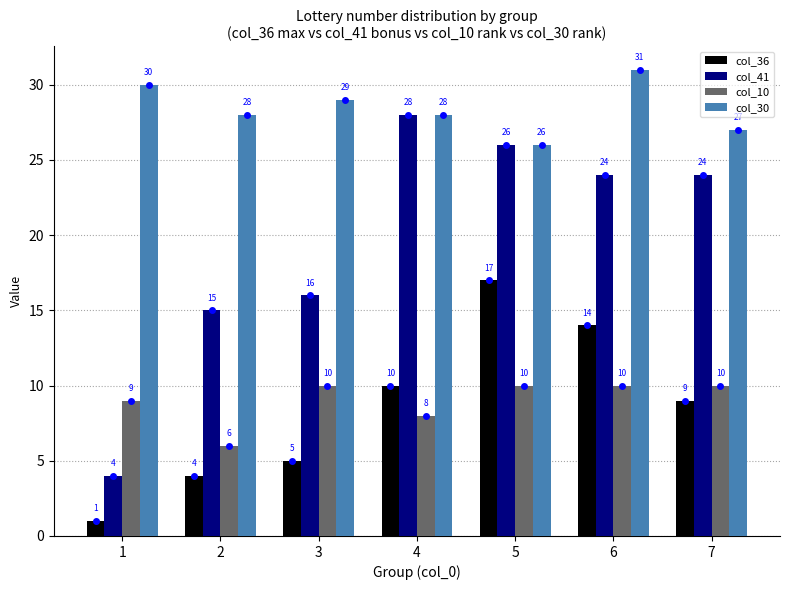

What is the greatest value displayed?

31